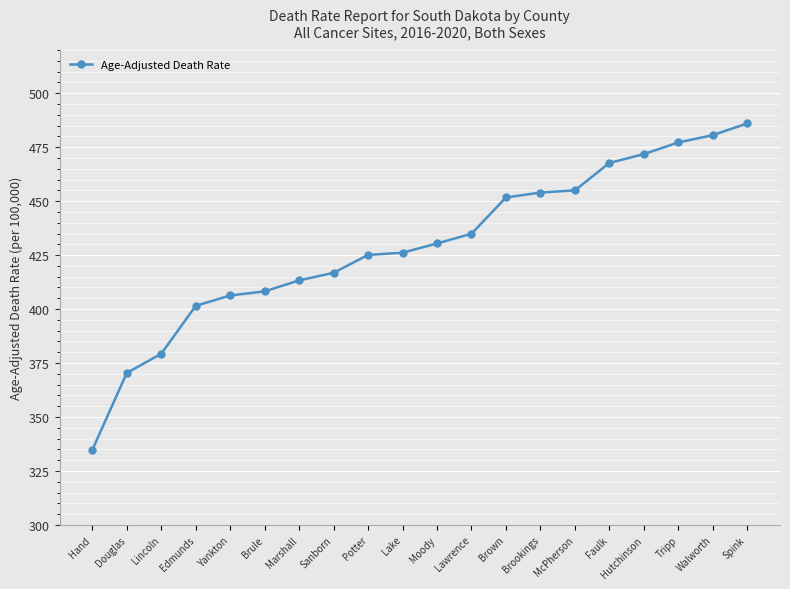

What is the sum of all values?

8591.0